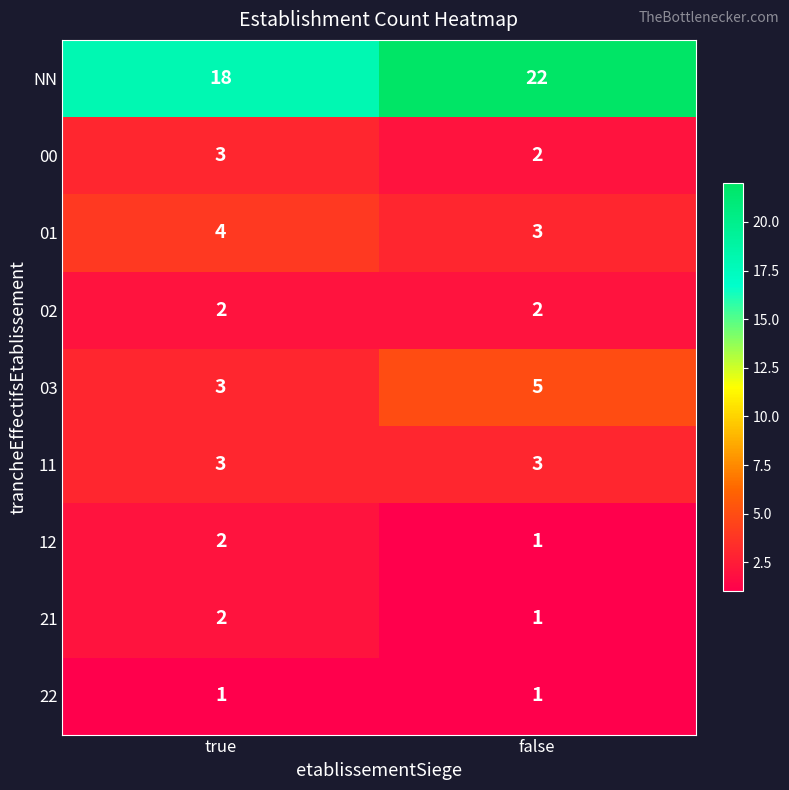

What is the sum of the 12 values at false and true?

3